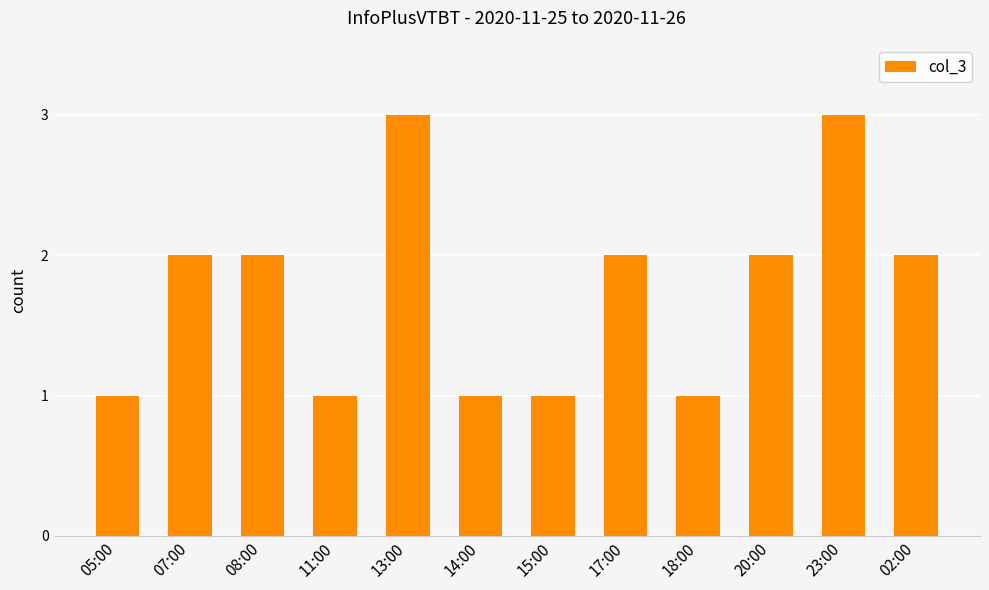

Which has a higher value, 02:00 or 14:00?

02:00